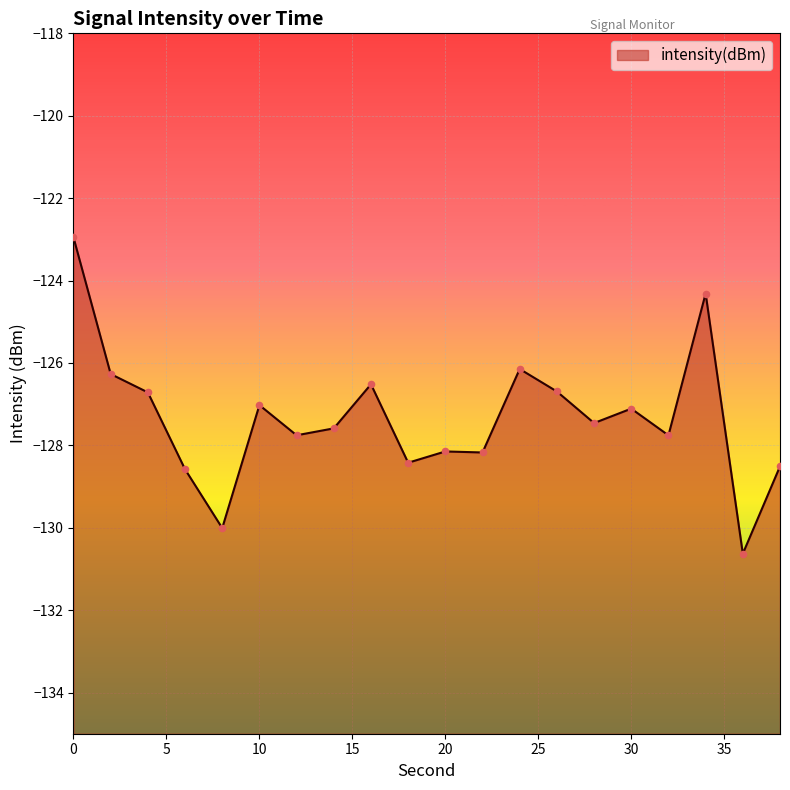

What is the change in value from 4 to 24?

+0.6